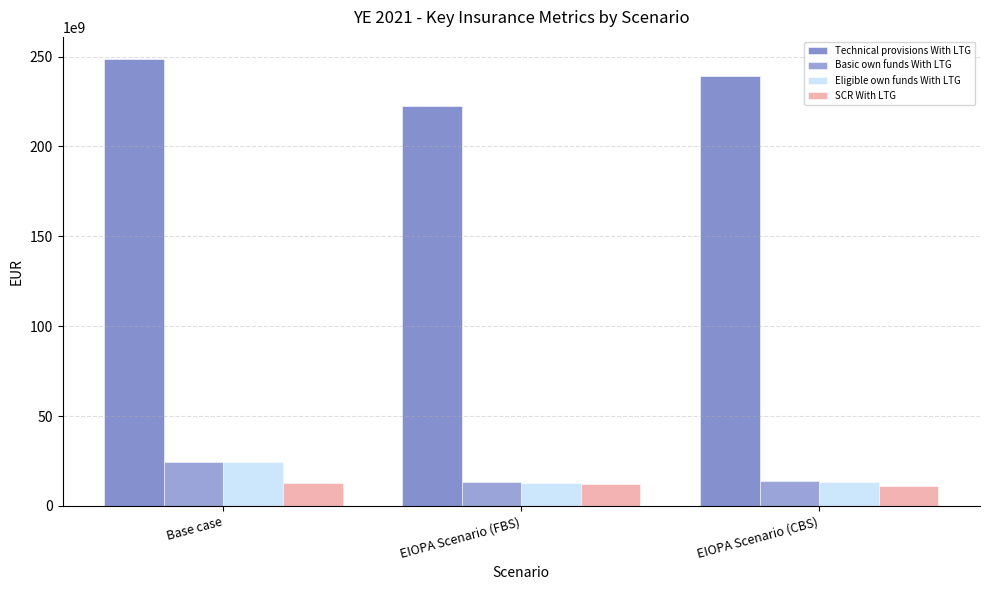

At which label is Technical provisions With LTG closest to 235583565023?

EIOPA Scenario (CBS)